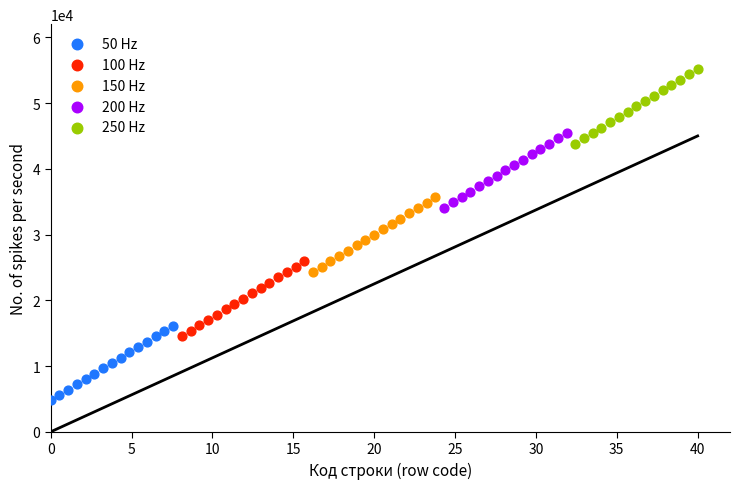

Which series reaches the minimum Y coordinate?

50 Hz